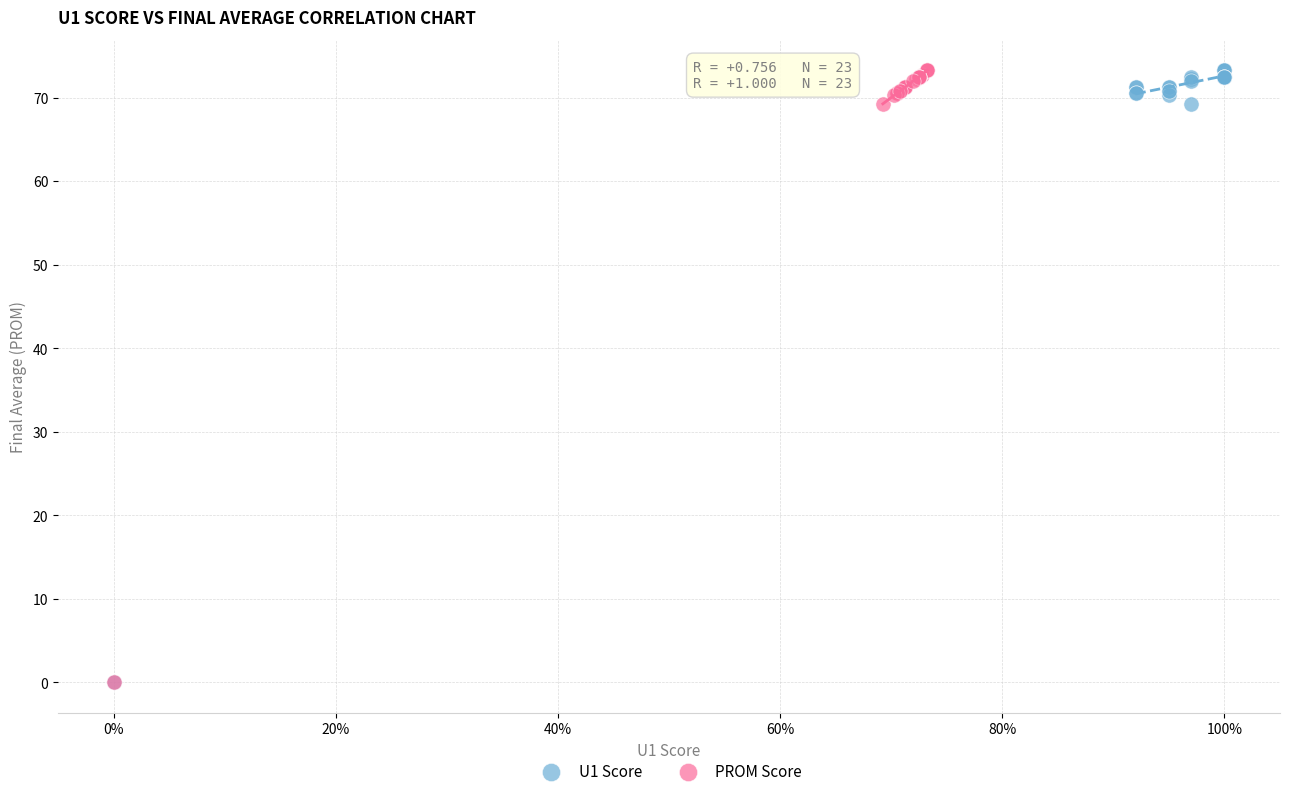

What are all the series names shown in the legend?

U1 Score, PROM Score